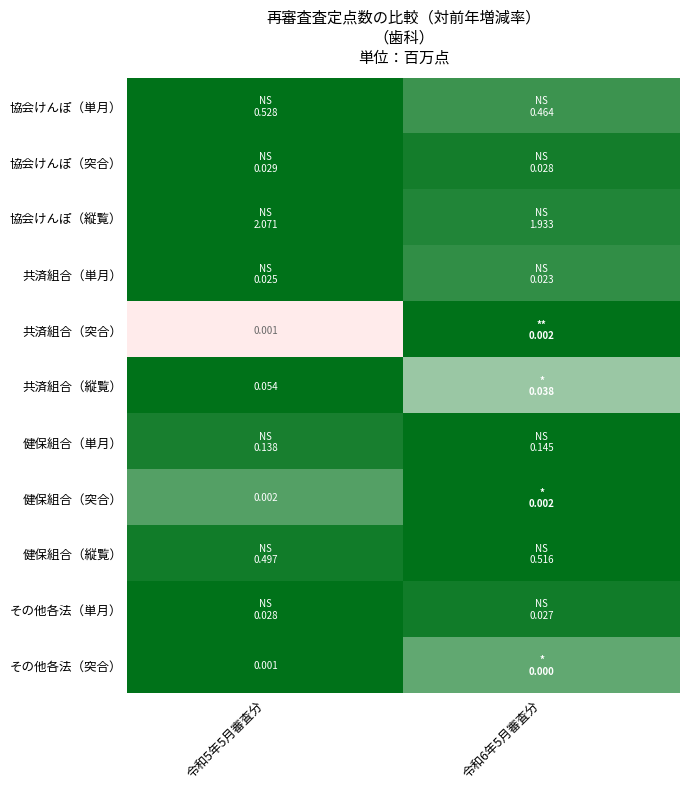

Is the value of 健保組合（突合） at 令和5年5月審査分 greater than the value of 共済組合（突合） at 令和5年5月審査分?

Yes